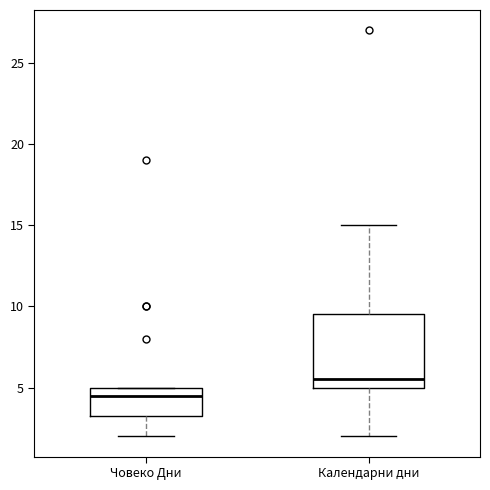

Where does the lower whisker of the box for Човеко Дни end on the y-axis? The values are not printed on the chart, so give them approximately, as read against the axis.

2.0